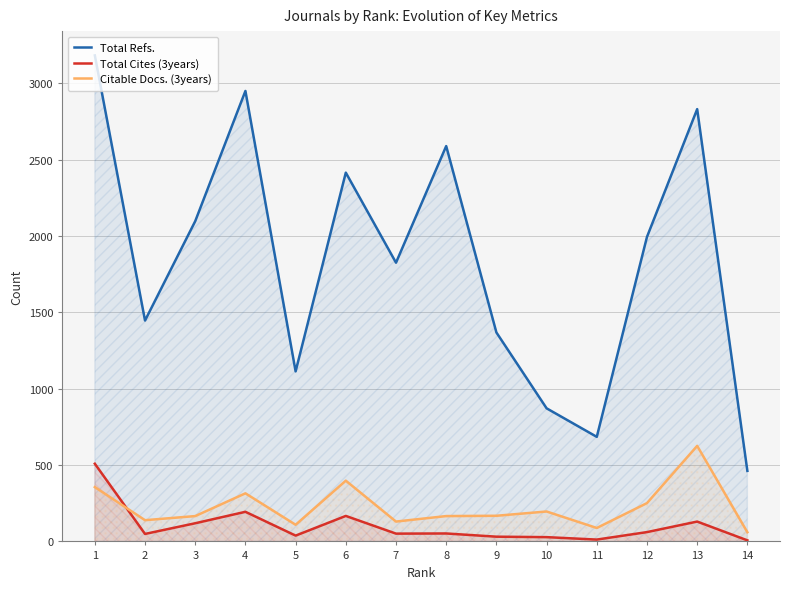

Is the value of Citable Docs. (3years) at 10 greater than the value of Total Refs. at 11?

No